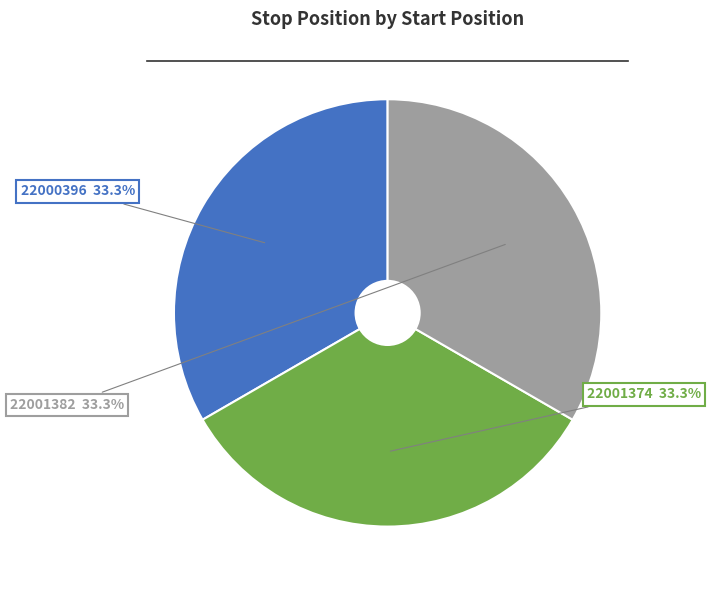

What percentage is NOT represented by 22000396?

66.7%